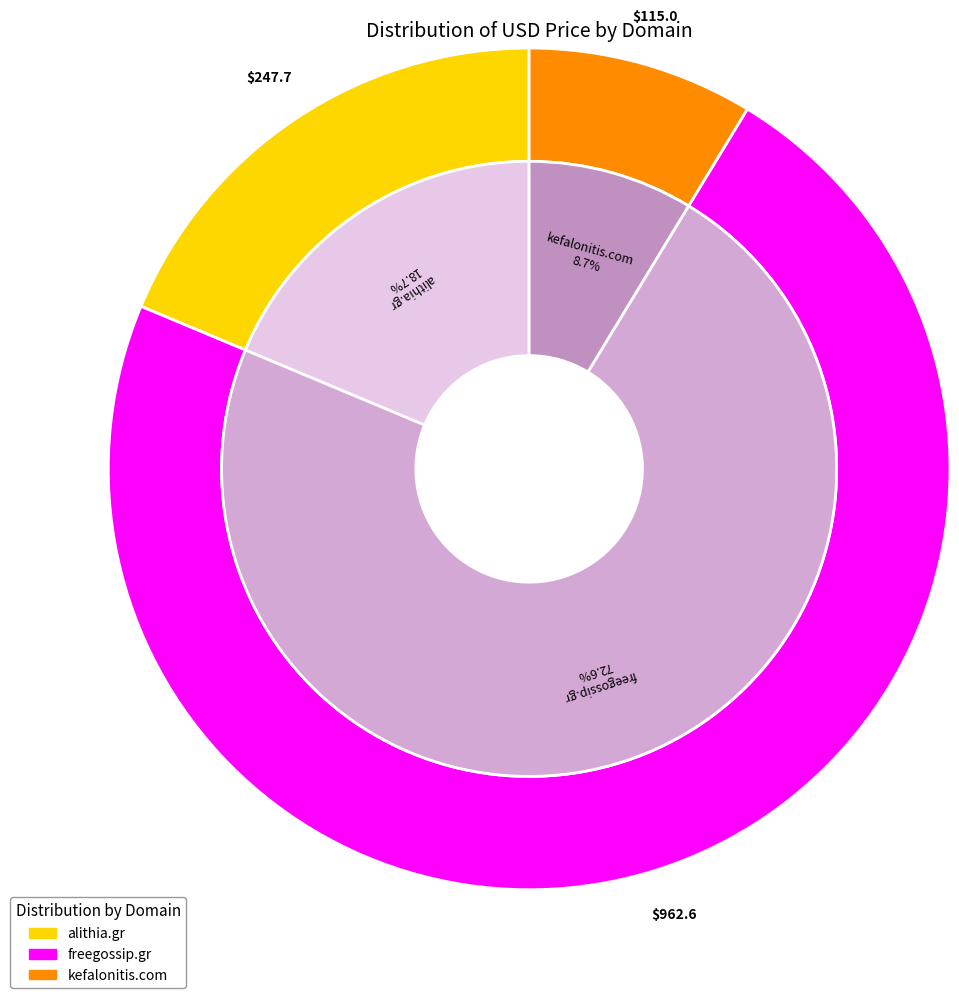

The freegossip.gr slice represents 73% of the pie. True or false?

True